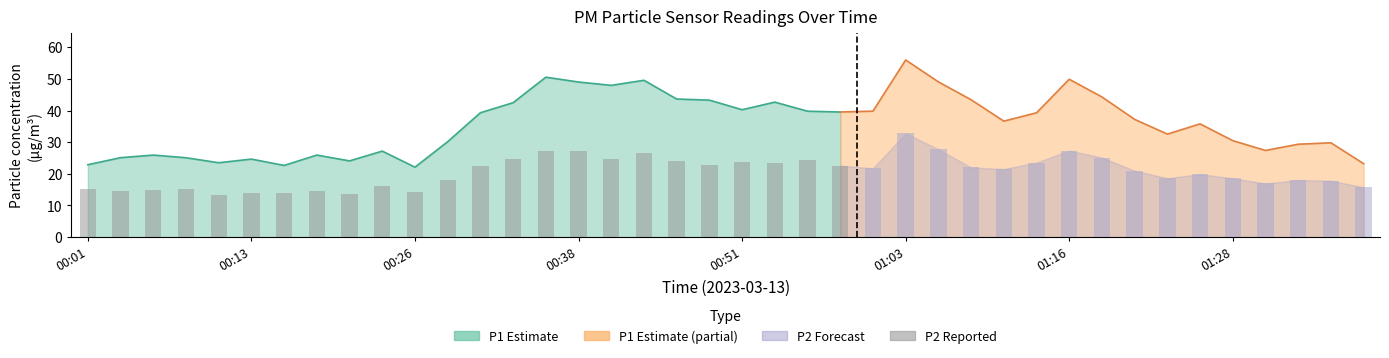

How many values in the P1 series exceed 37?

20